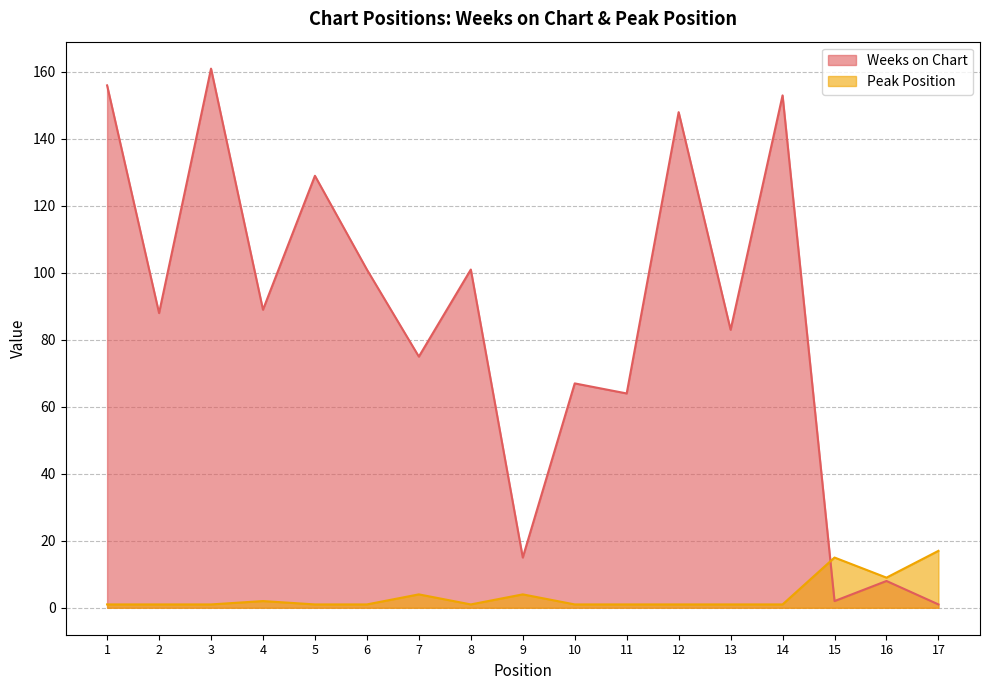

Which category has the lowest value in the Peak Position series?

1